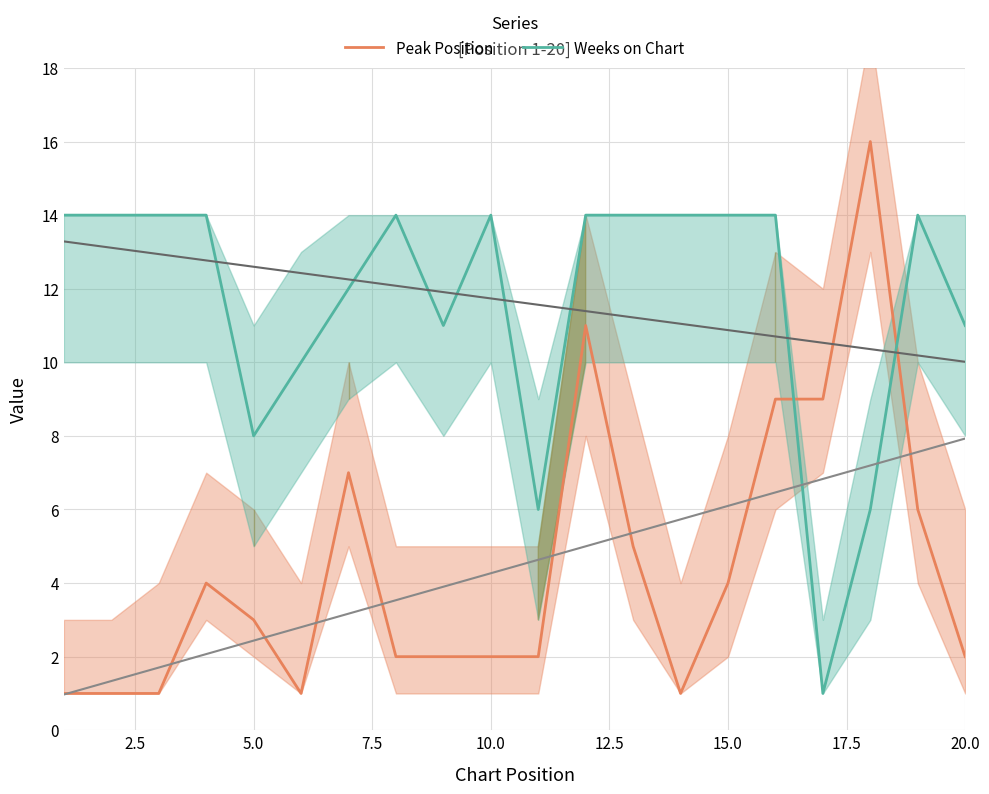

Which series has the widest spread of values?

Peak Position